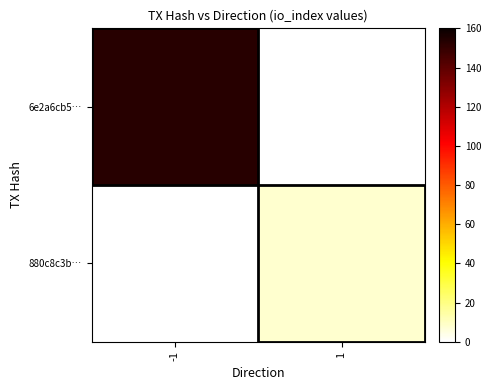

Which label corresponds to the smallest value in the chart?

1